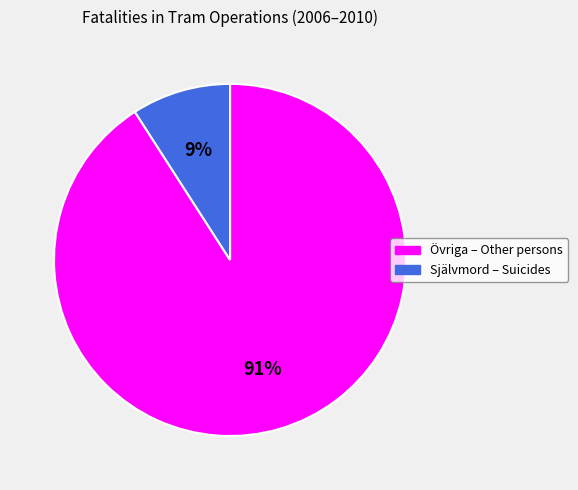

Which category accounts for the majority?

Övriga – Other persons